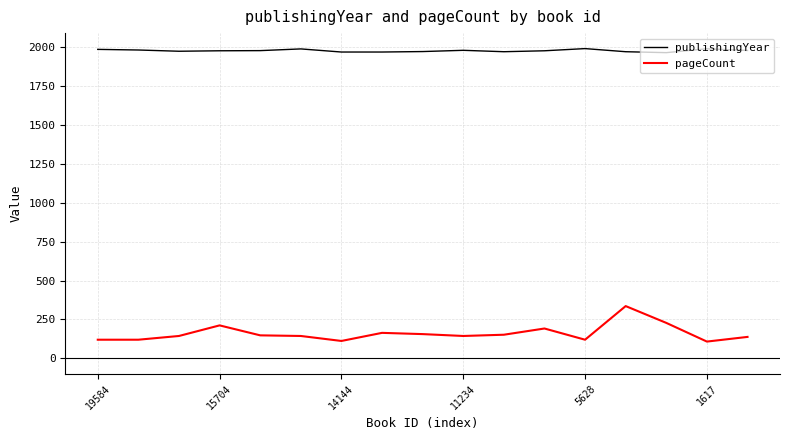

Which series has the largest total across all categories?

publishingYear